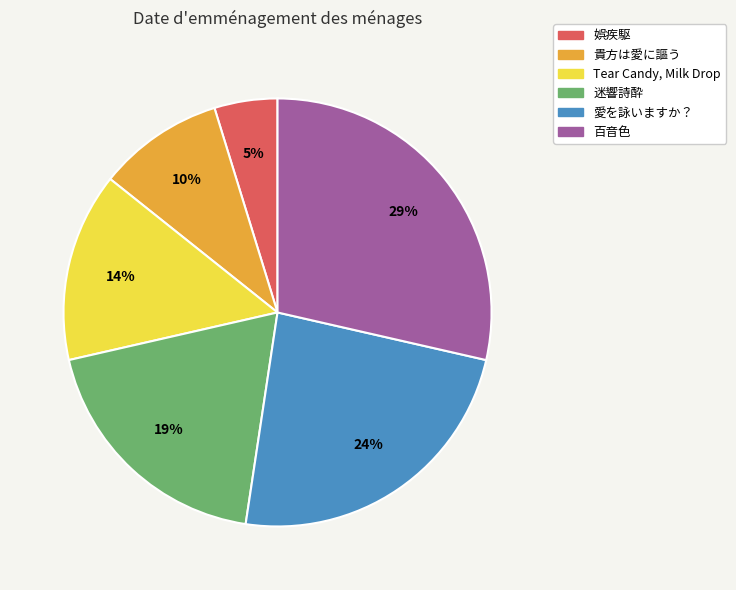

Which category has the smallest portion of the pie?

娯疾駆